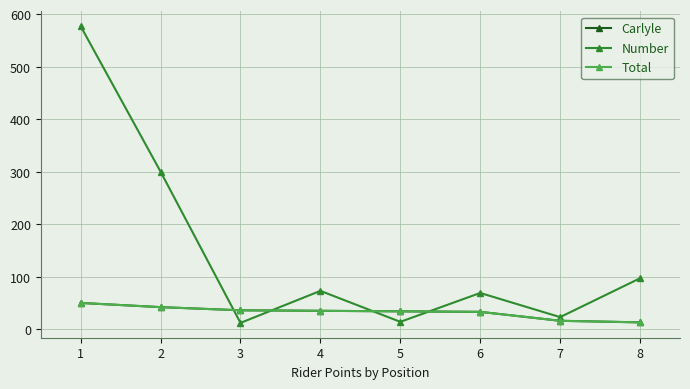

What is the sum of the Number values at 4 and 6?

142